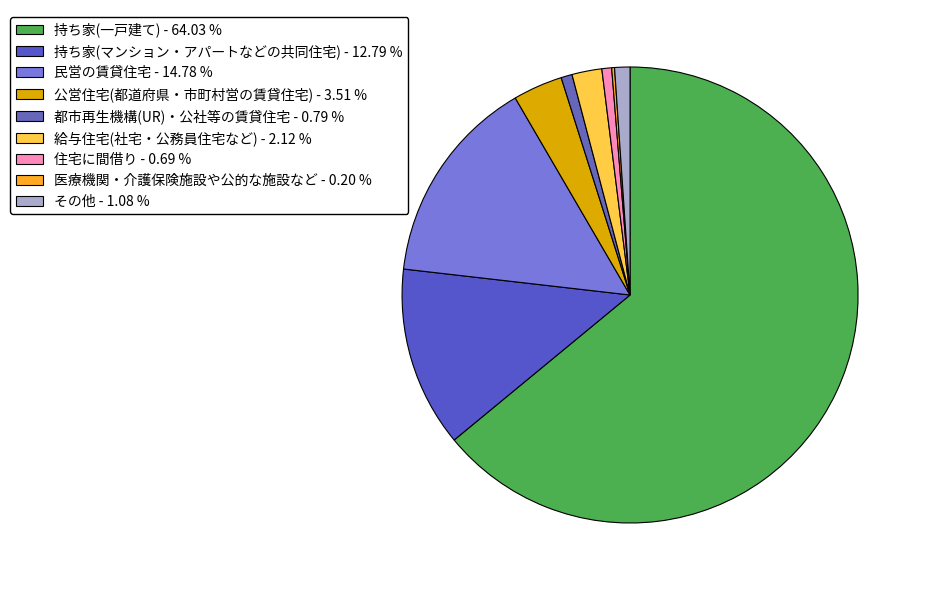

How many slices are in this pie chart?

9